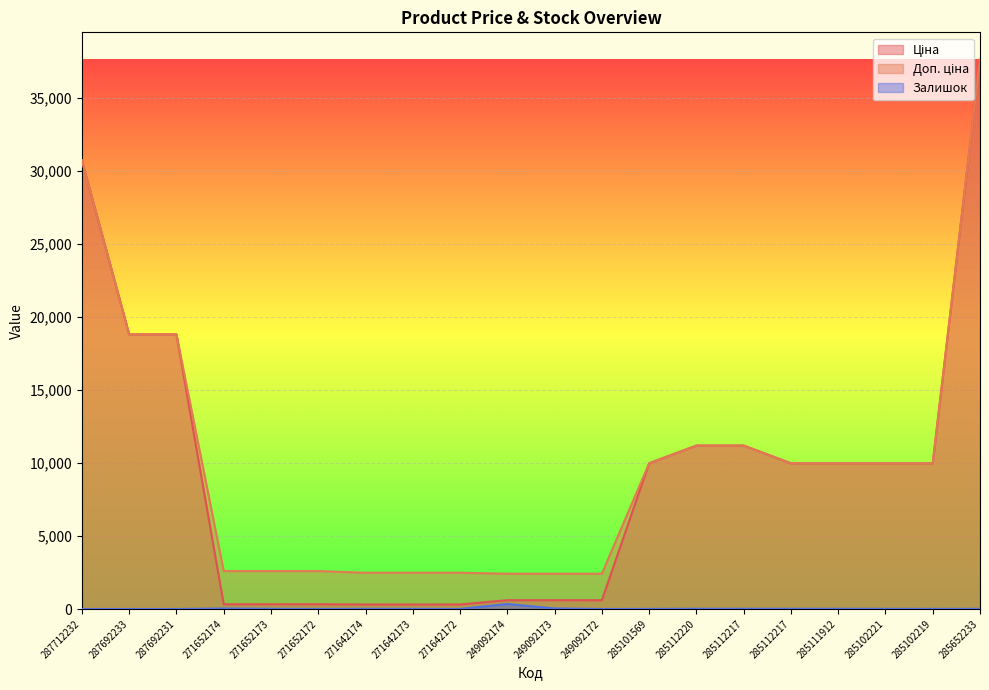

How many series are shown in this chart?

3